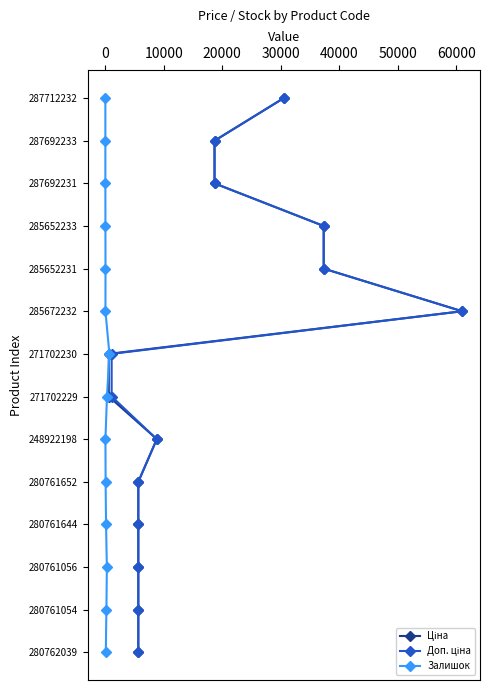

Which series has the largest total across all categories?

Ціна